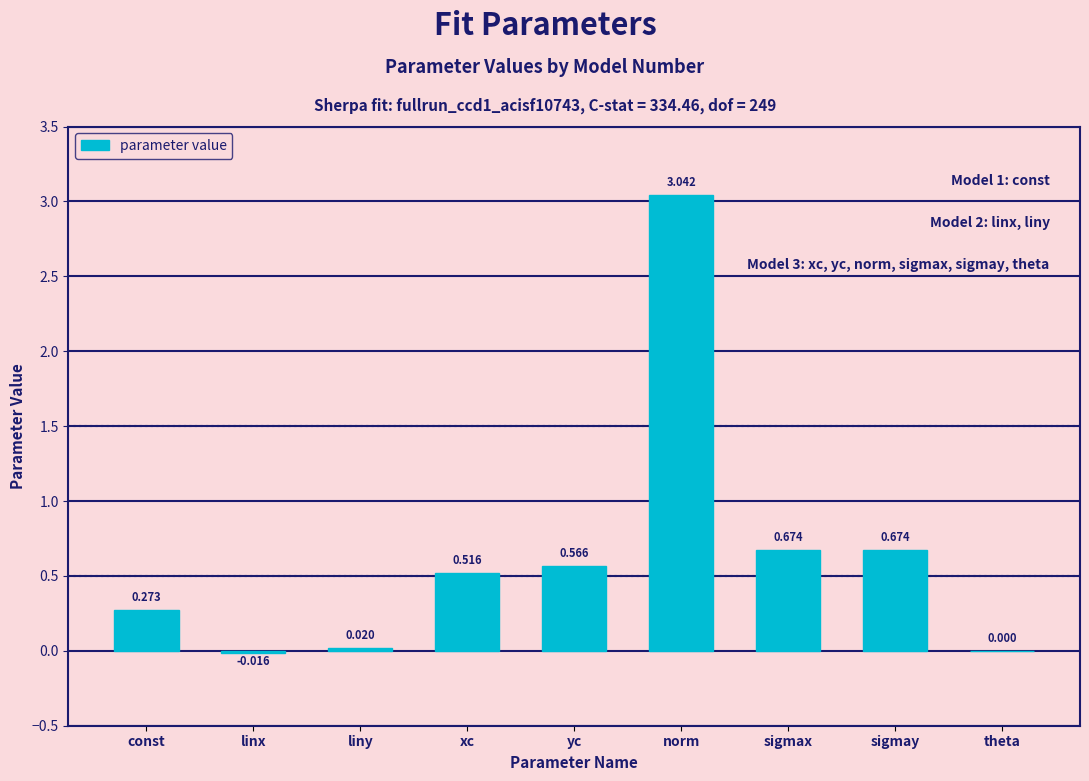

At which label does the data first exceed 0?

const